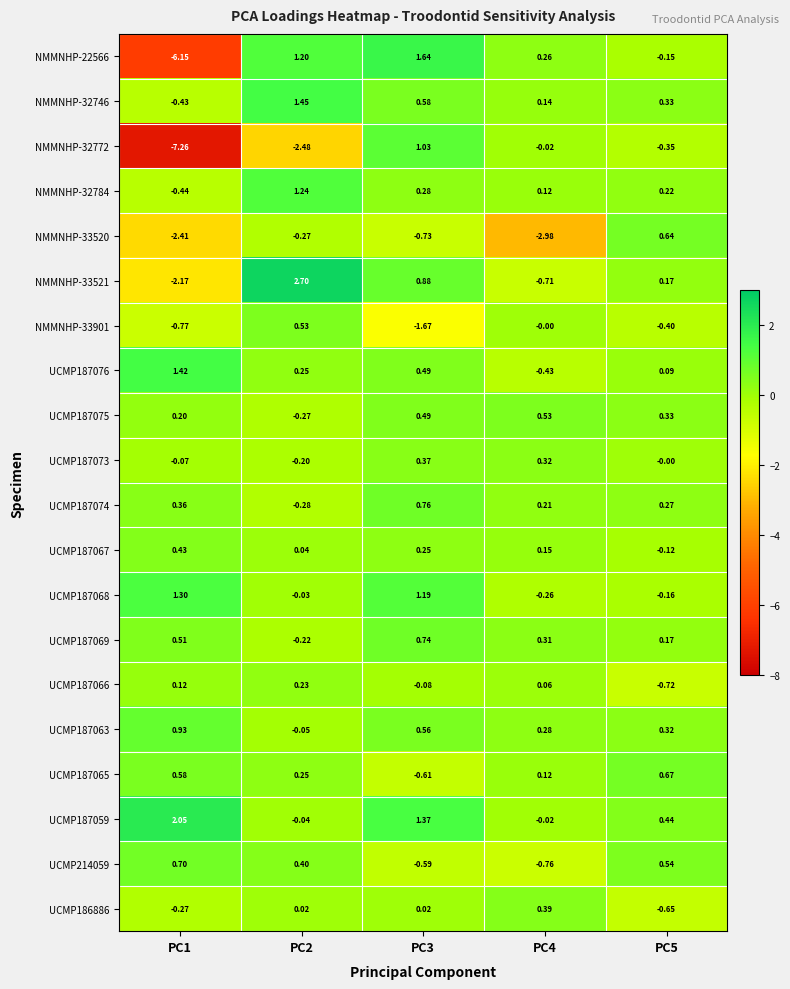

Is the value of UCMP214059 at PC3 greater than the value of NMMNHP-33901 at PC4?

No